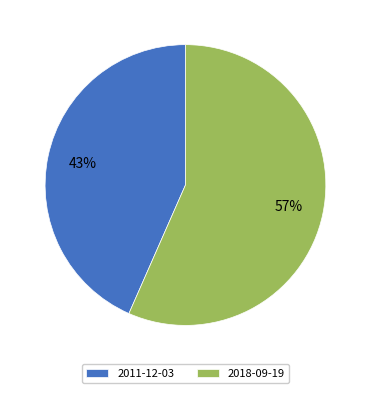

To the nearest percent, what is the average slice percentage?

50%